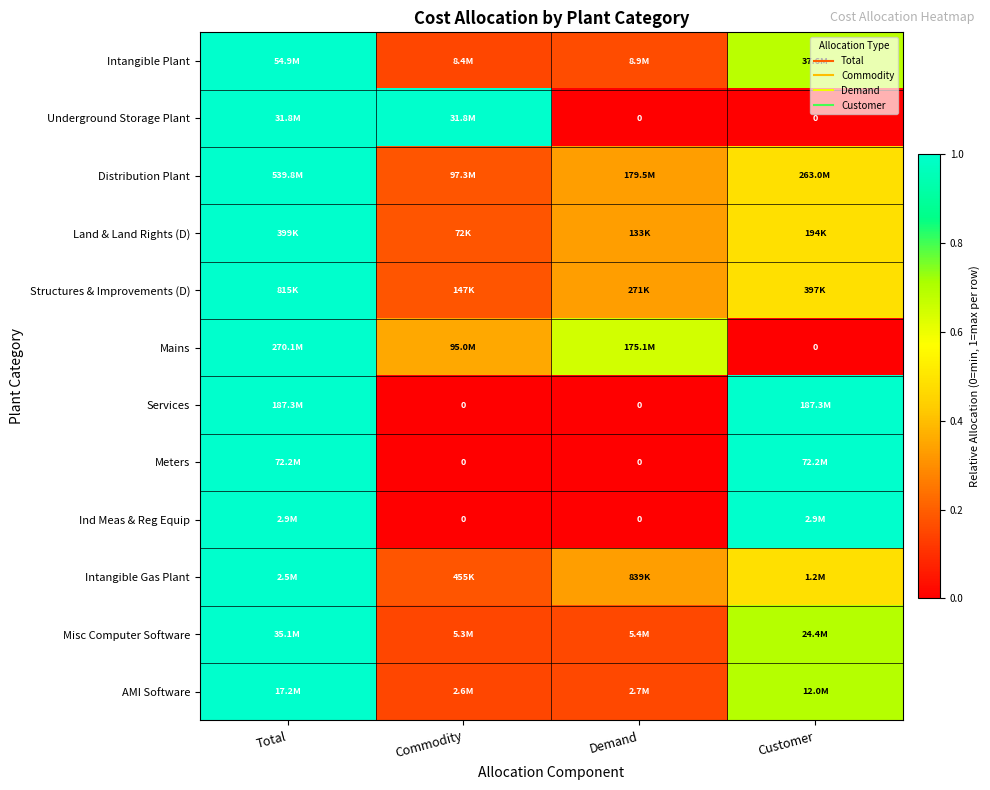

Is it true that Distribution Plant equals 0.7 at Customer?

False